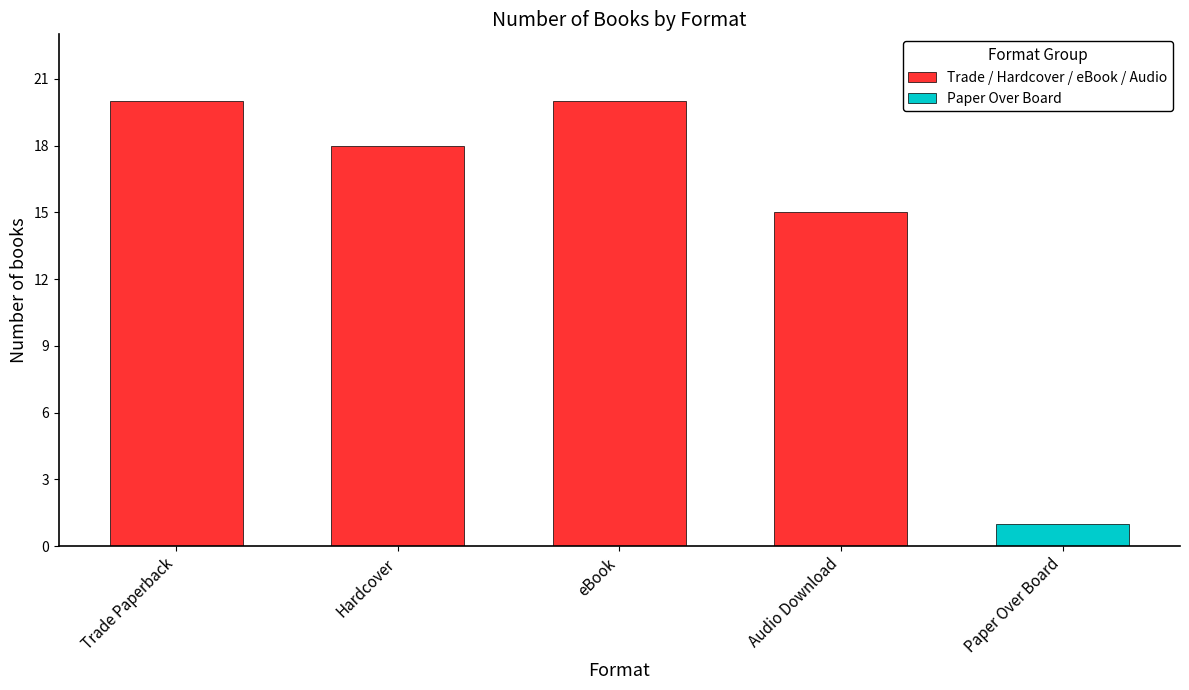

What is the sum of the Trade / Hardcover / eBook / Audio values at Audio Download and eBook?

35